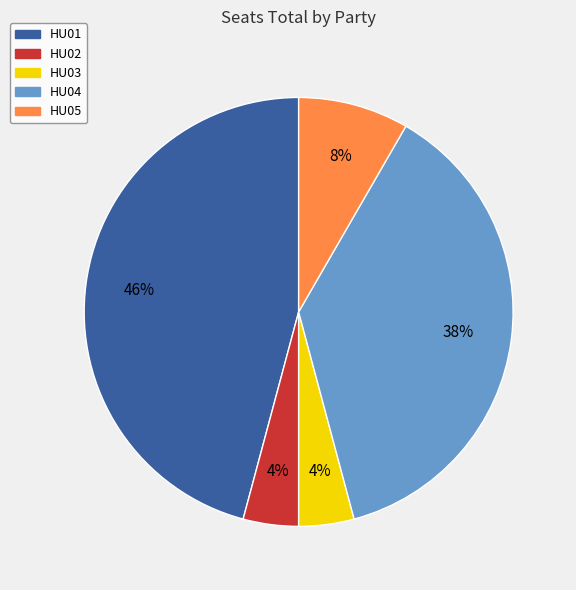

Combined, do HU04 and HU02 account for over 50%?

No